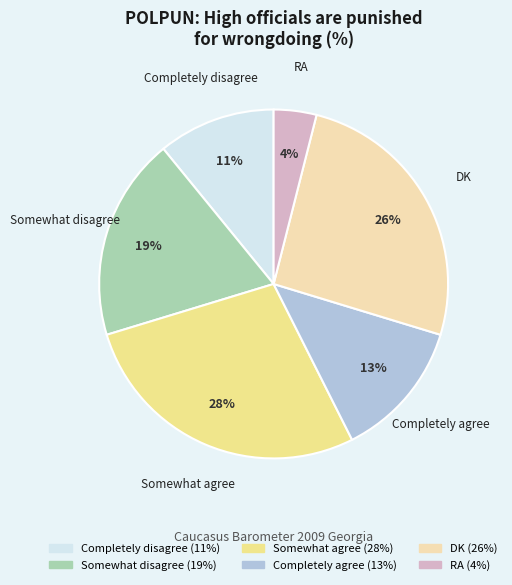

Is there any slice that represents more than half of the pie?

No